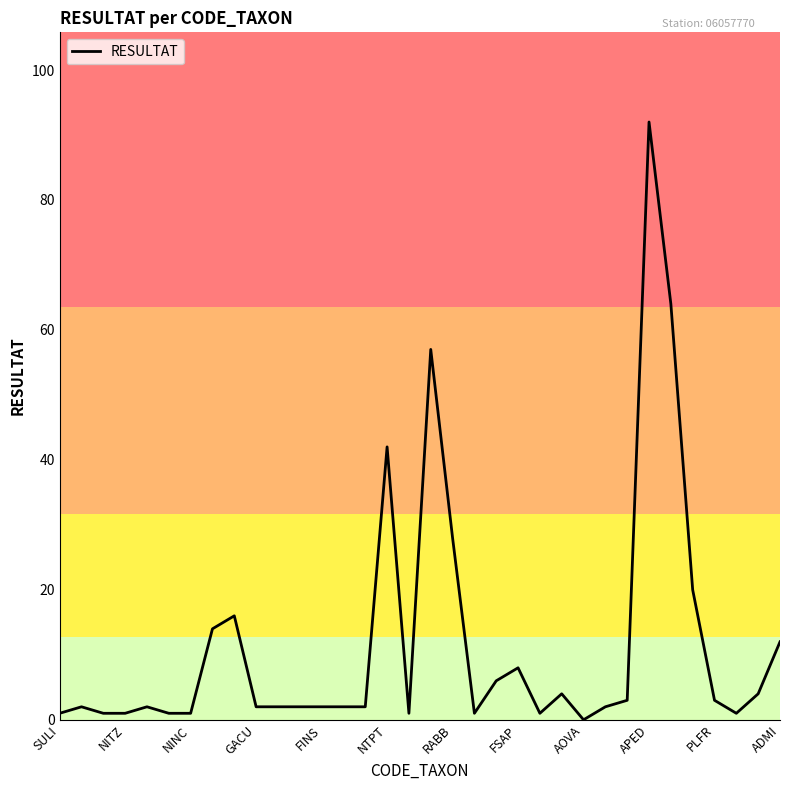

What is the greatest value displayed?

92